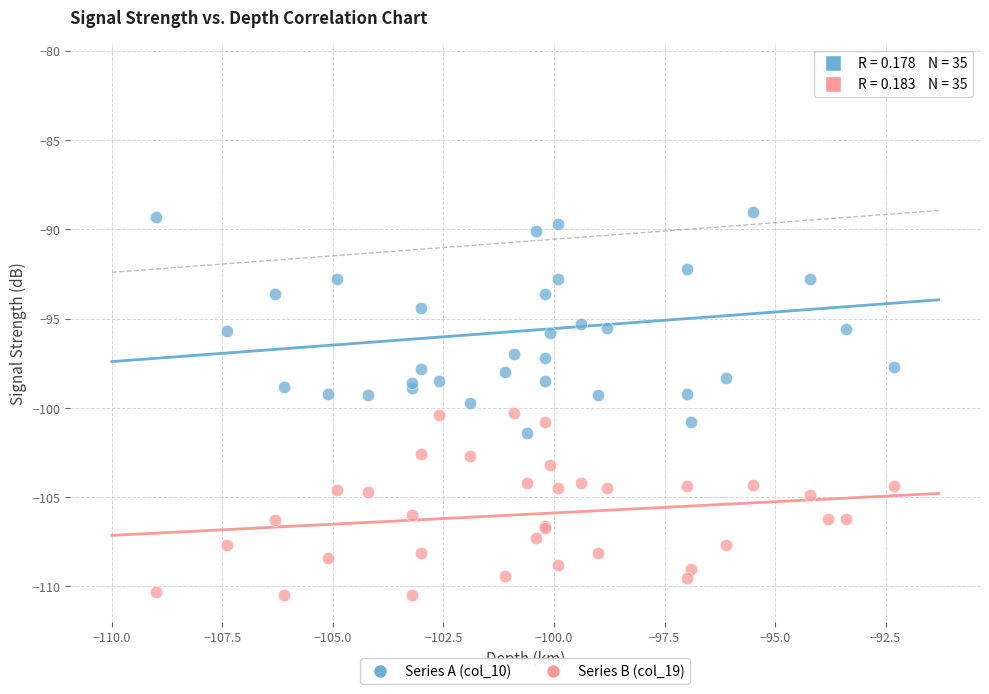

Which series contains the highest Y value?

Series A (col_10)